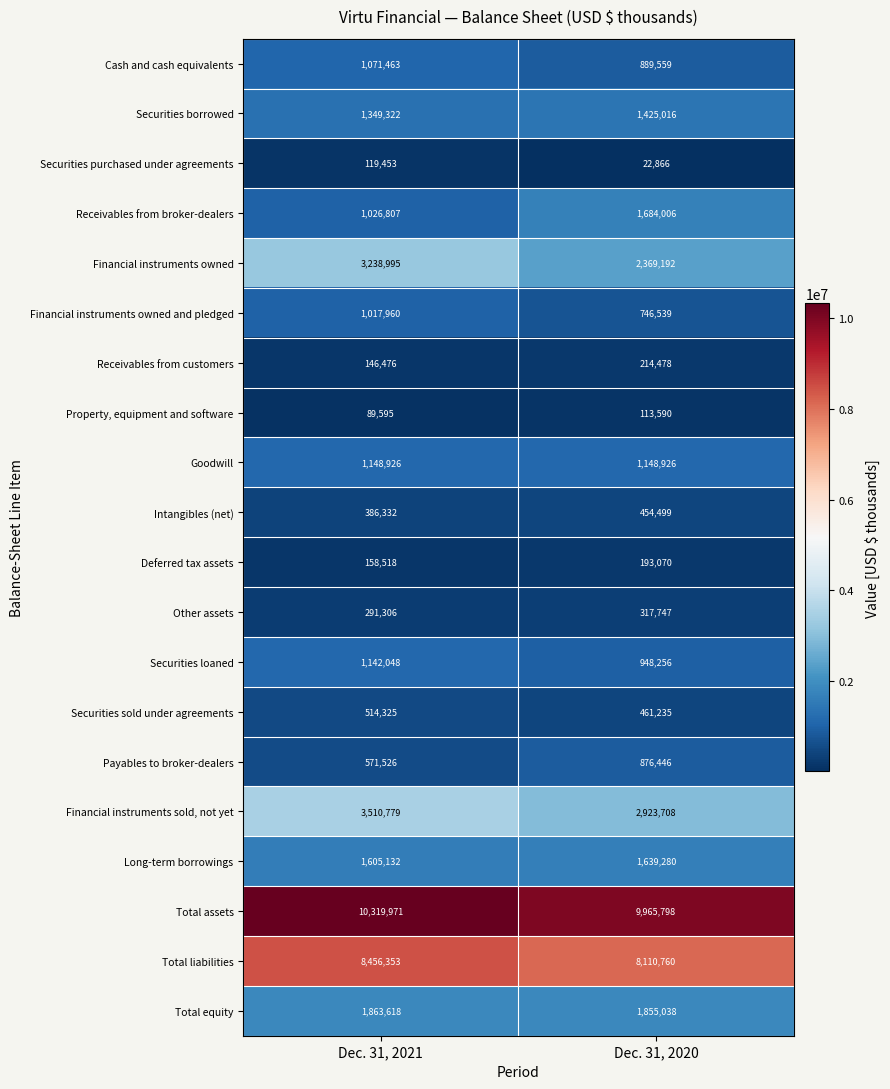

What is the smallest value displayed?

22866